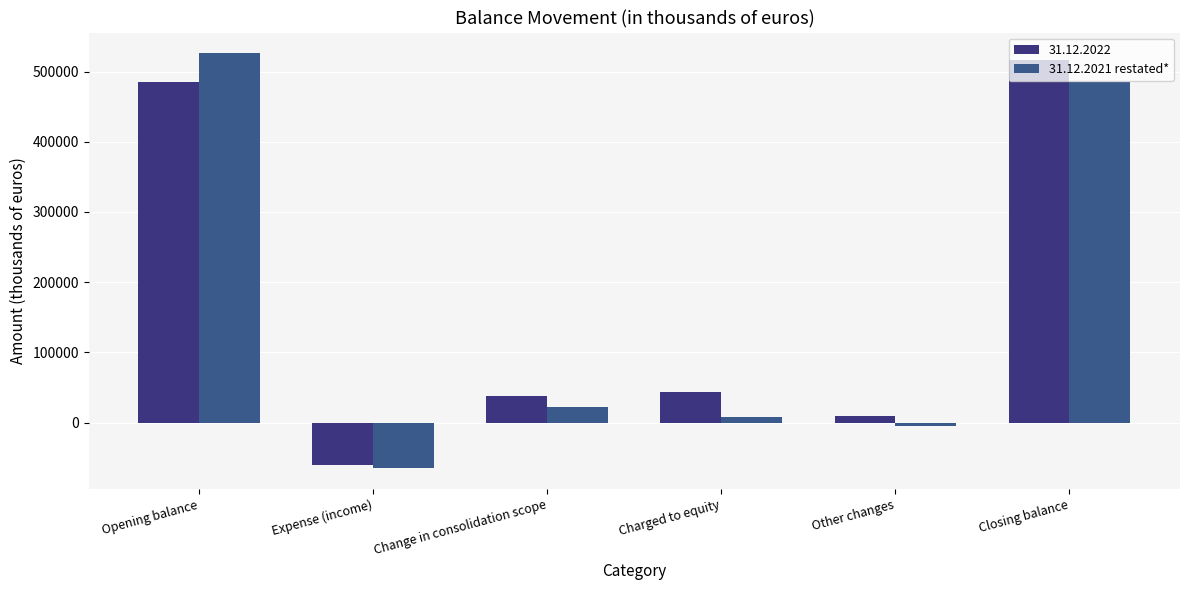

What is the smallest value displayed?

-65313